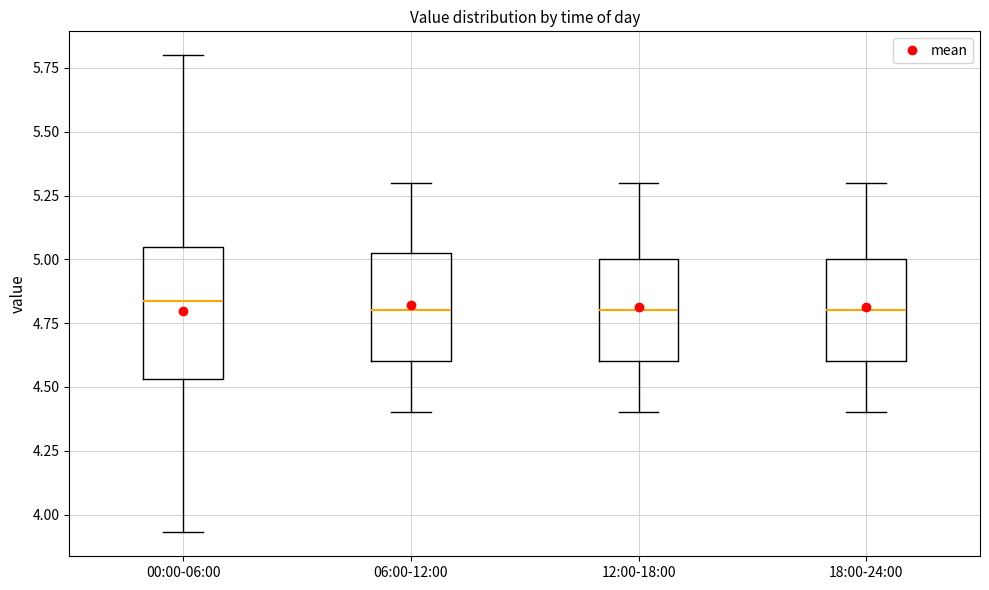

Comparing the boxes themselves (not the whiskers), which one is the tallest?

00:00-06:00